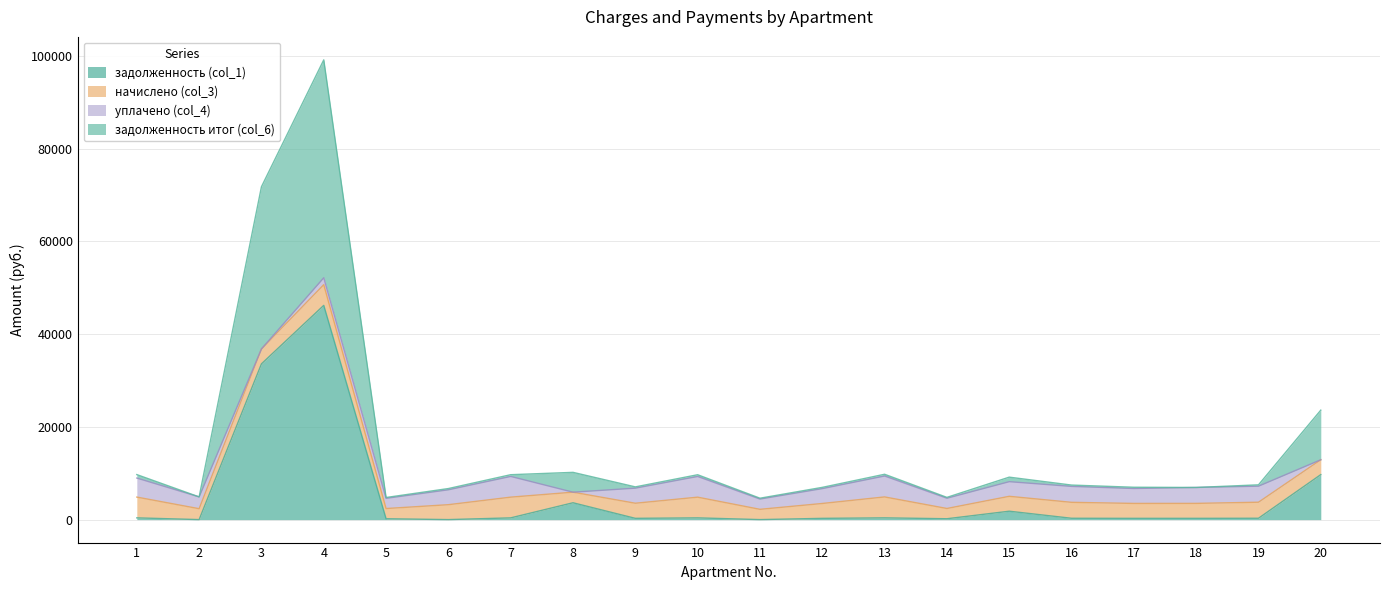

At which category is the sum across all series the highest?

4